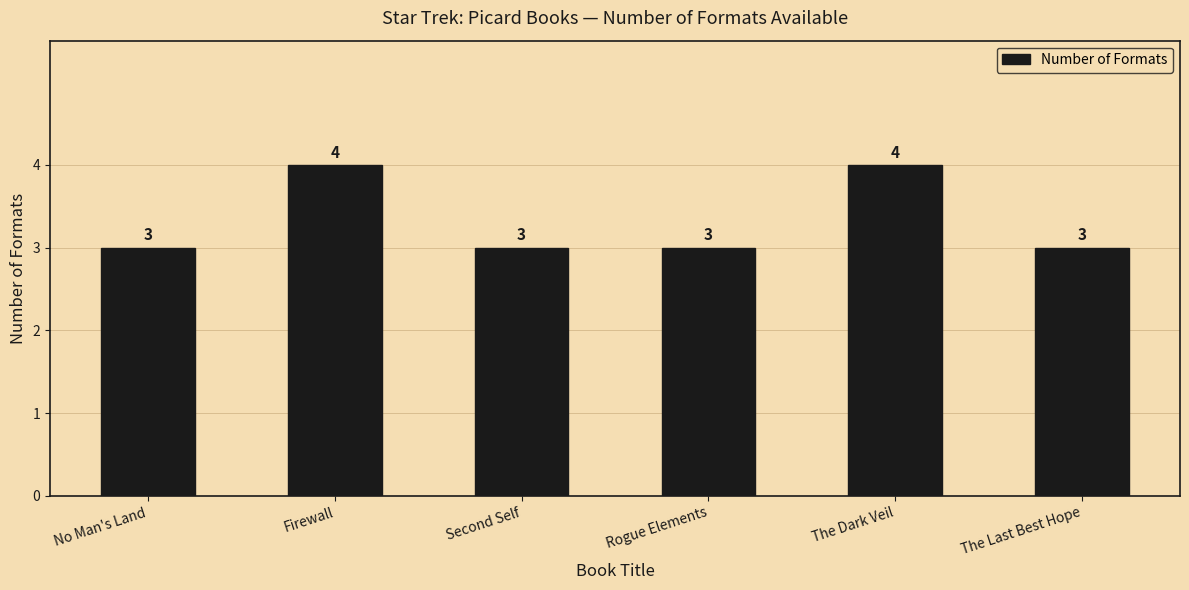

Reading right to left, extract all data points from this chart.

3	4	3	3	4	3